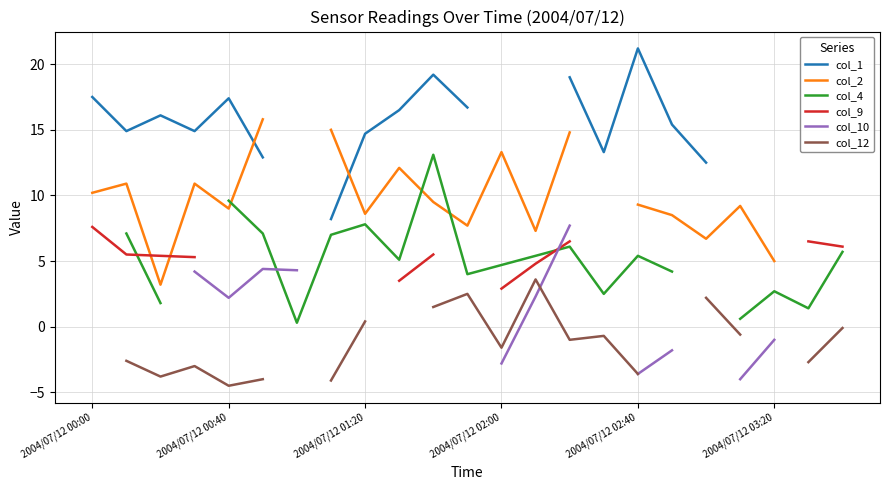

How many values in the col_10 series are below 4?

8